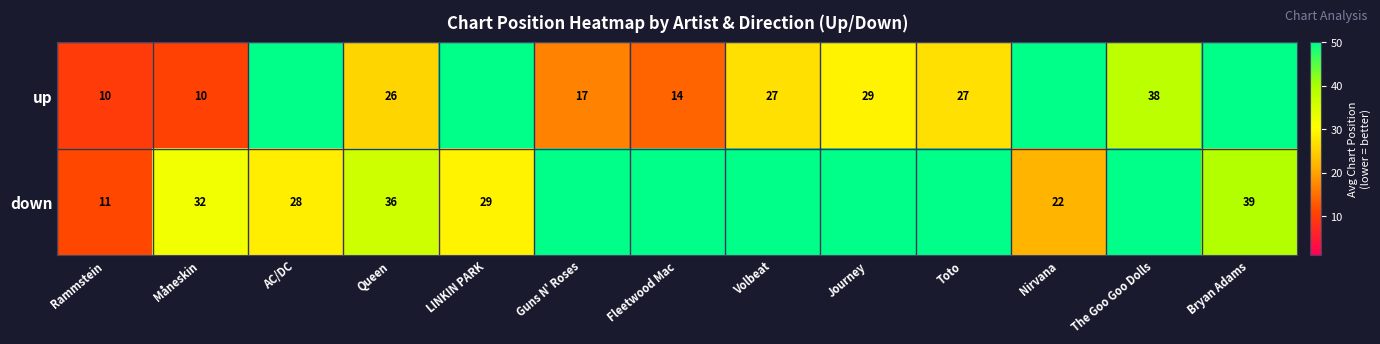

What is the difference between the down values at Bryan Adams and LINKIN PARK?

10